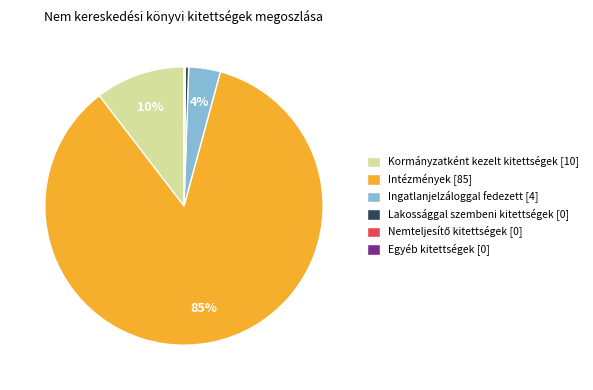

Which slice is the largest?

Intézmények